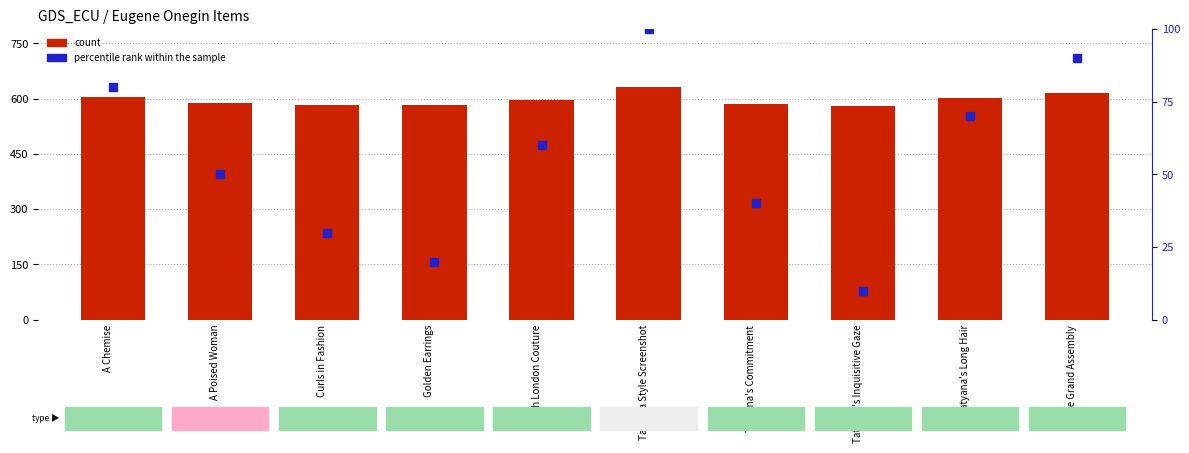

At how many categories does at least one series exceed 437?

10